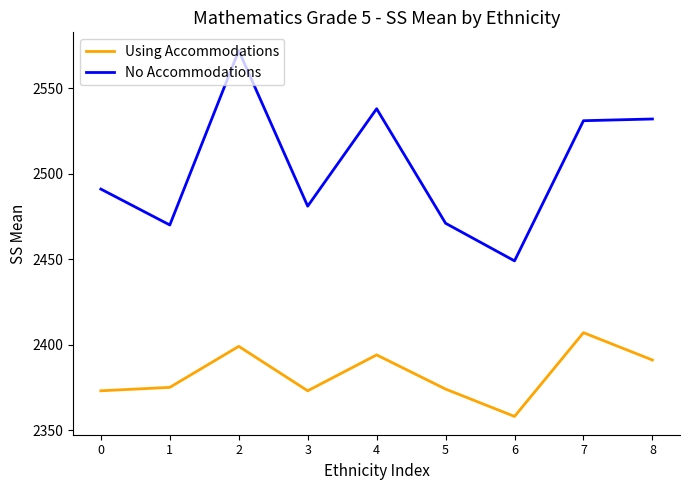

Which series has the largest range (max minus min)?

No Accommodations